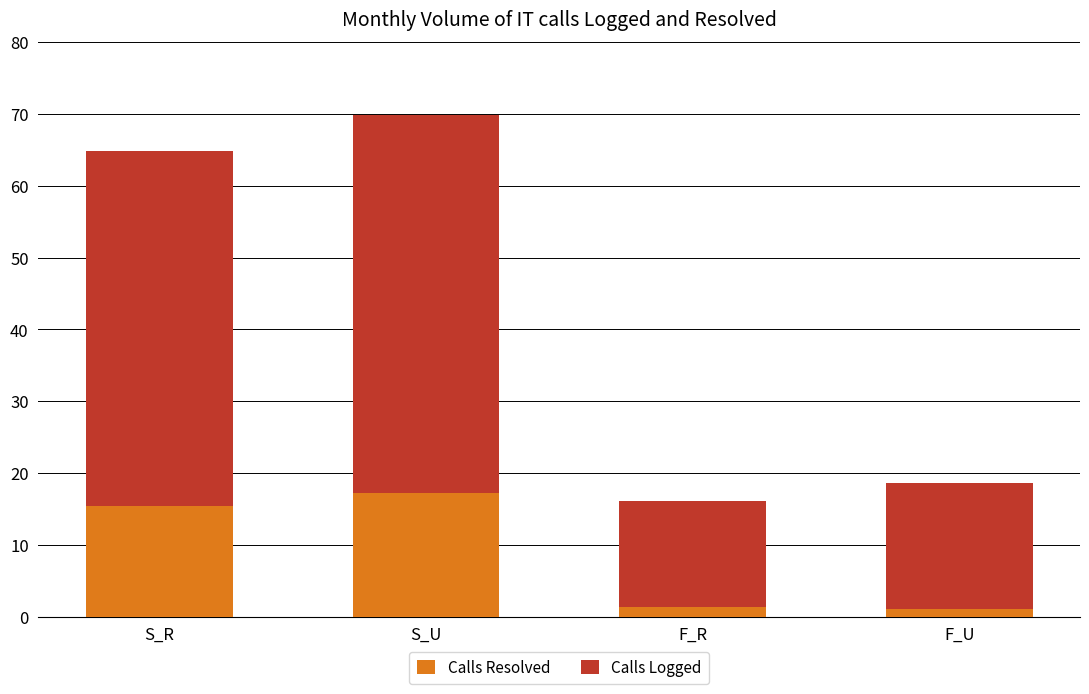

What is the highest value of the Calls Resolved series?

17.3